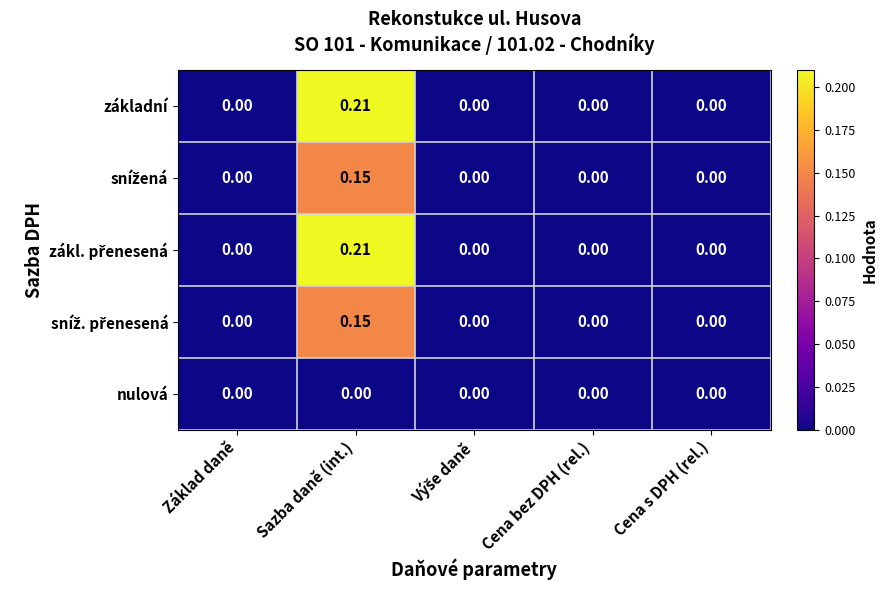

Which category has the highest value across all series?

Sazba daně (int.)